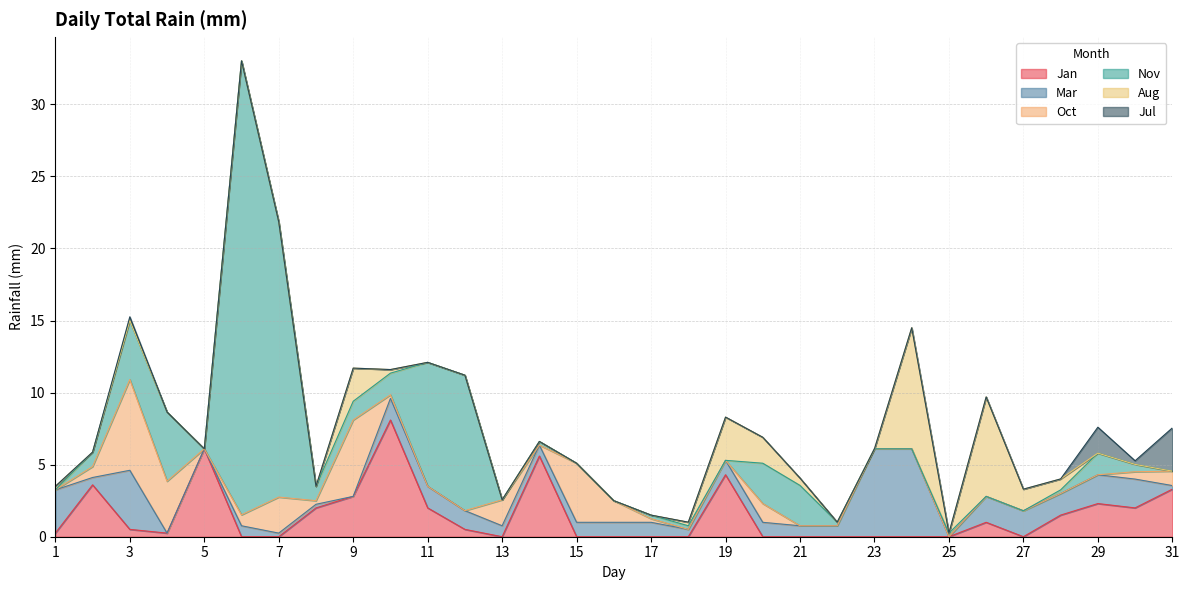

At how many categories does at least one series exceed 7?

6